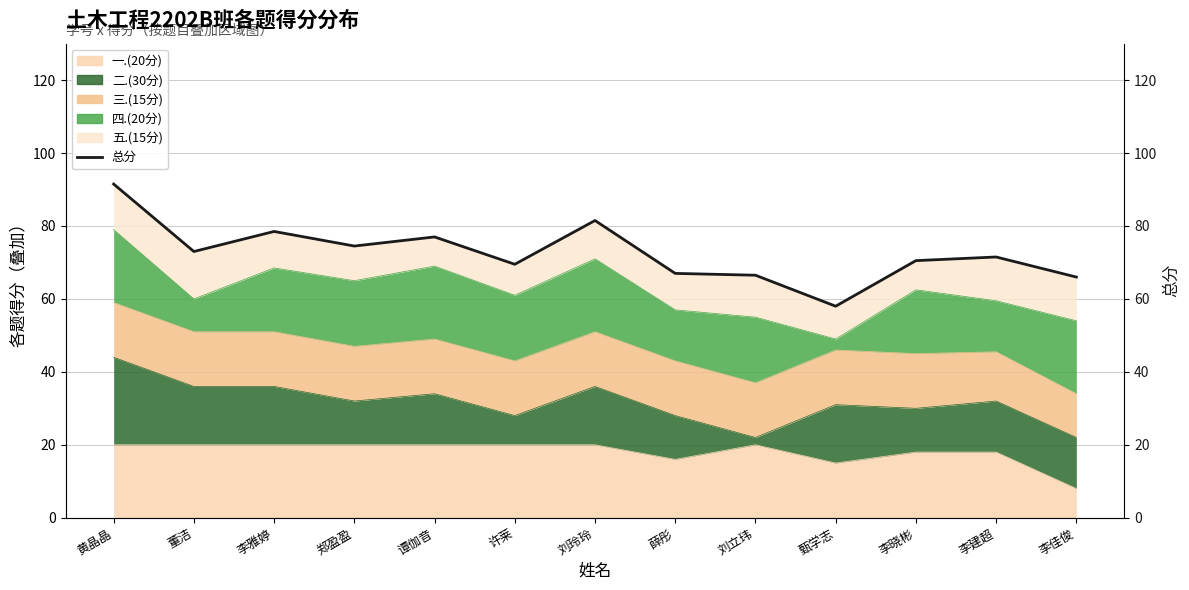

Rank the categories by value from lowest to highest.

甄学志, 李佳俊, 刘立玮, 薛彤, 许莱, 李晓彬, 李建超, 董洁, 郑盈盈, 谭伽音, 李雅婷, 刘玲玲, 黄晶晶